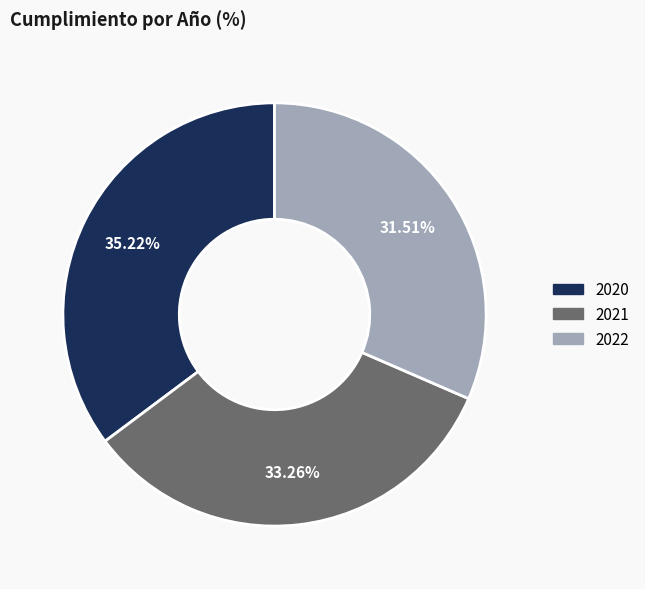

Is there a majority slice in this chart?

No